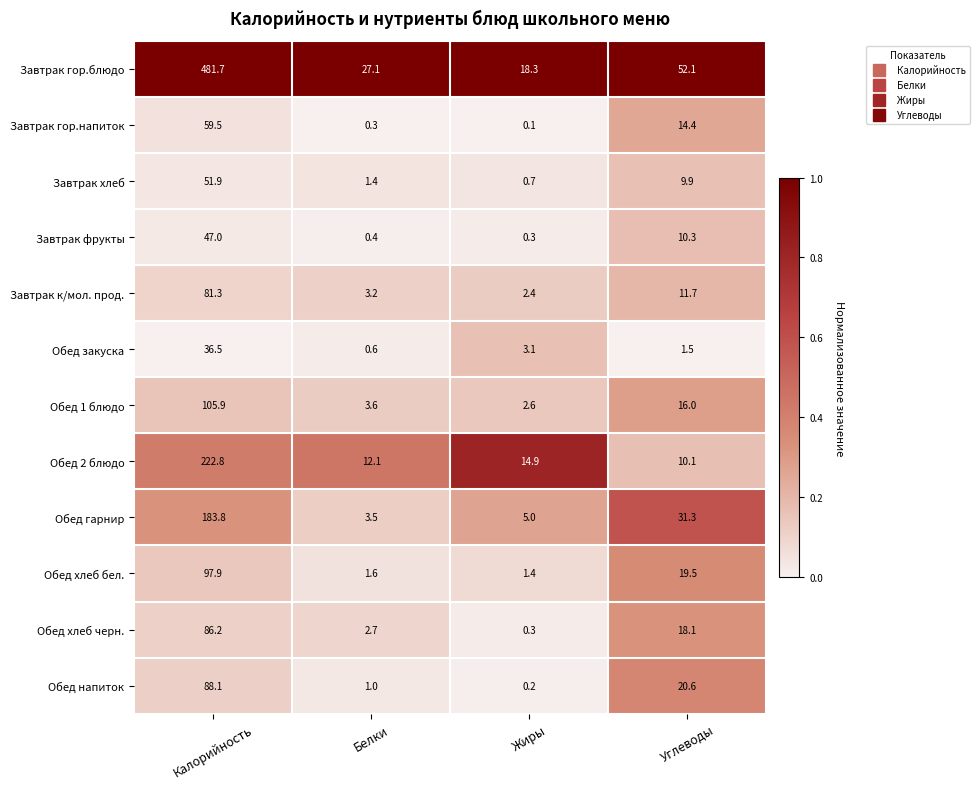

Is it true that Завтрак к/мол. прод. equals 18.0 at Калорийность?

False